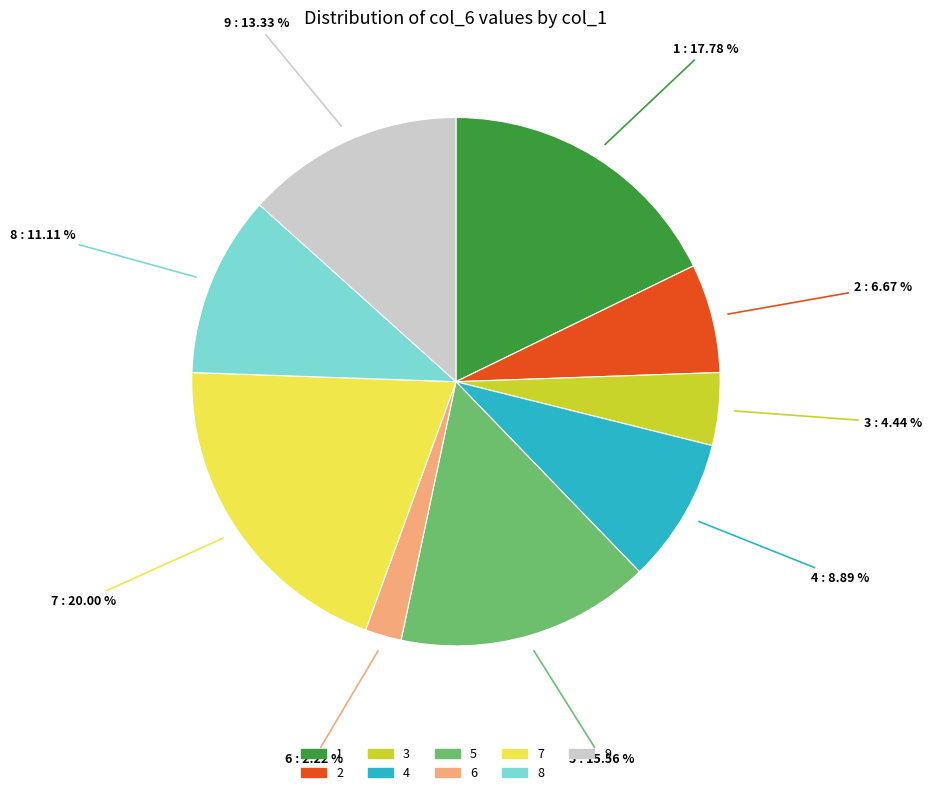

Which category has the smallest portion of the pie?

6